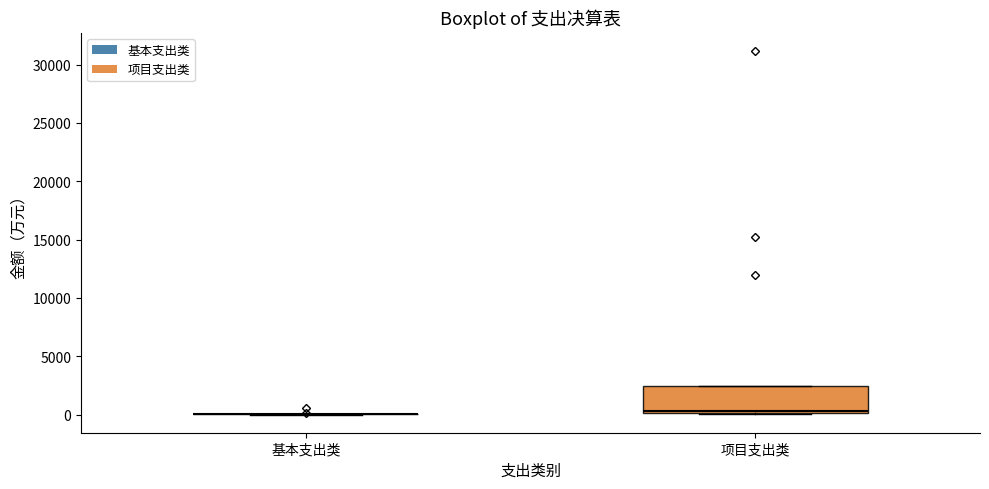

Which box is the tallest, from its lower edge to its upper edge?

项目支出类